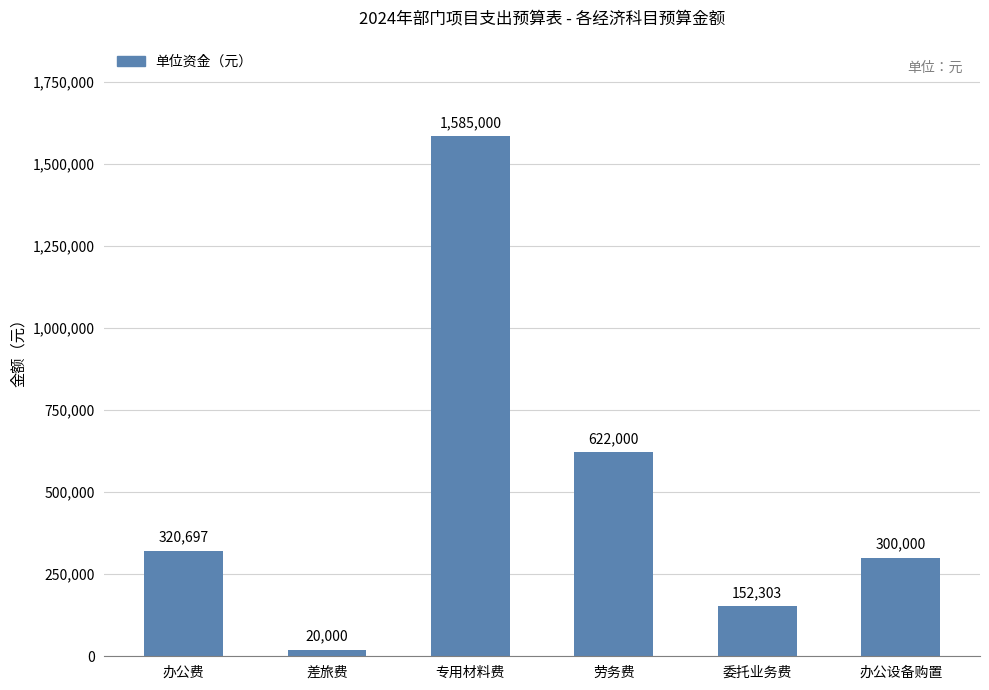

Count the number of categories in the chart.

6